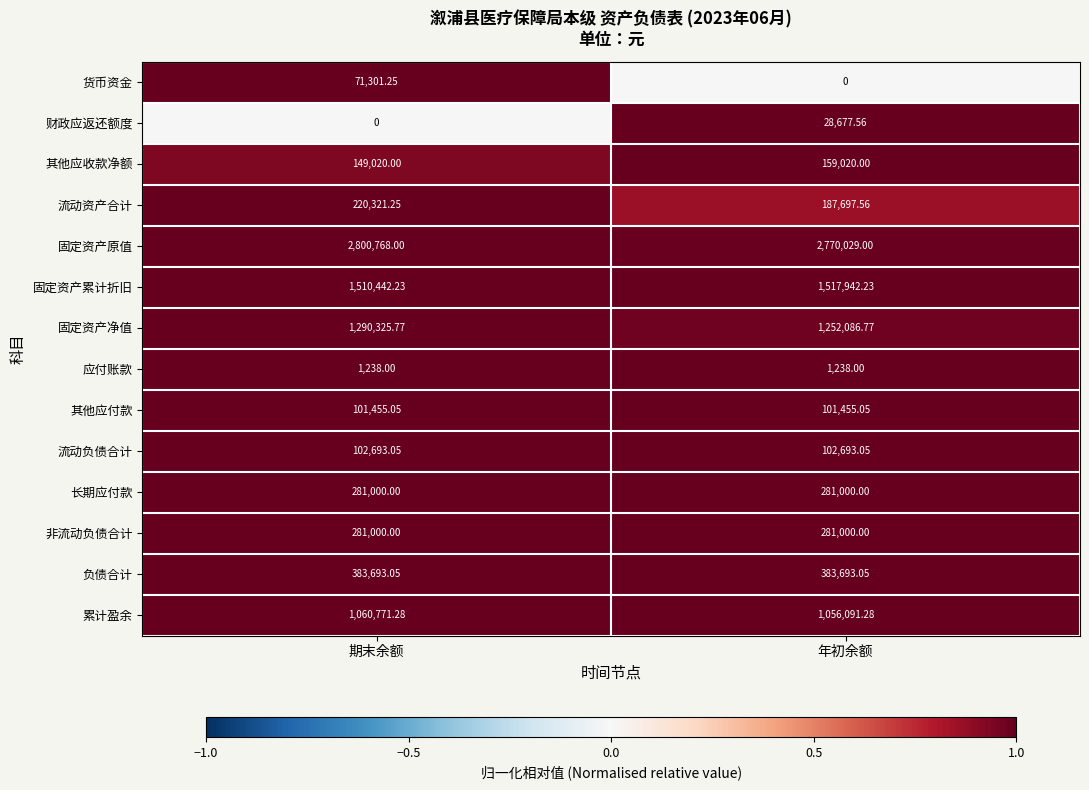

Which series has the largest total across all categories?

固定资产原值